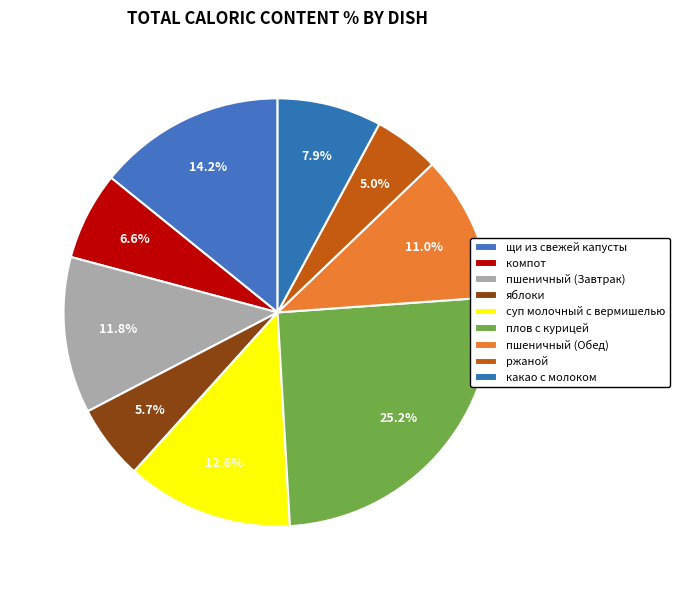

To the nearest percent, what percentage of the pie is яблоки?

6%